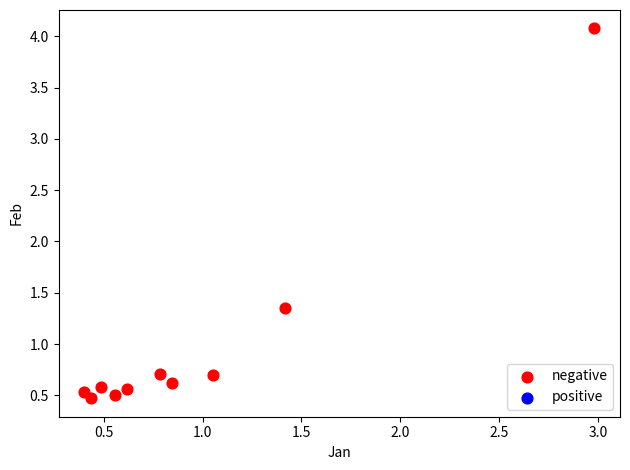

What is the average Y value?

1.0